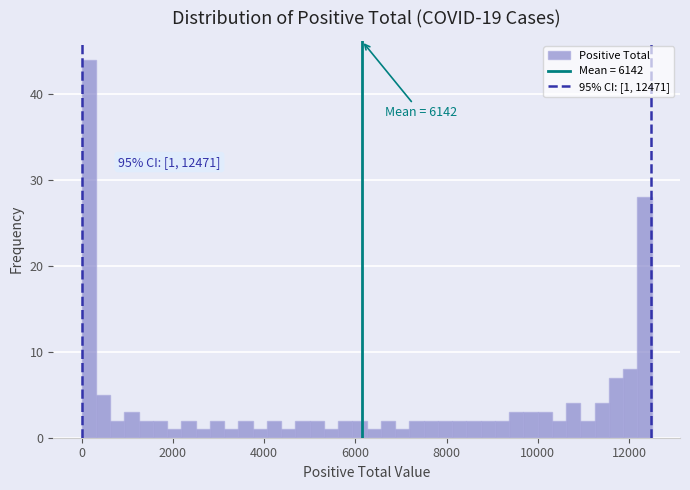

Read against the x-axis, roughly where is the centre of the tallest bar?

200